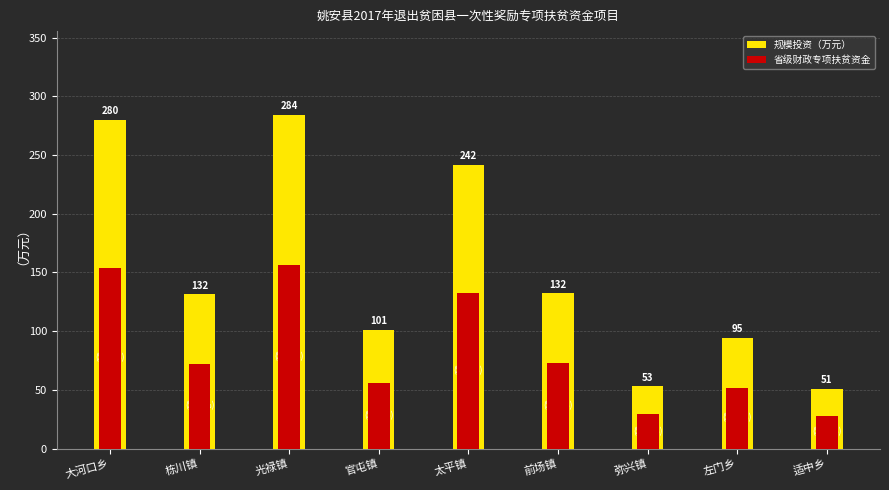

What is the value of the 规模投资（万元） bar at the 1st from the left?

280.1